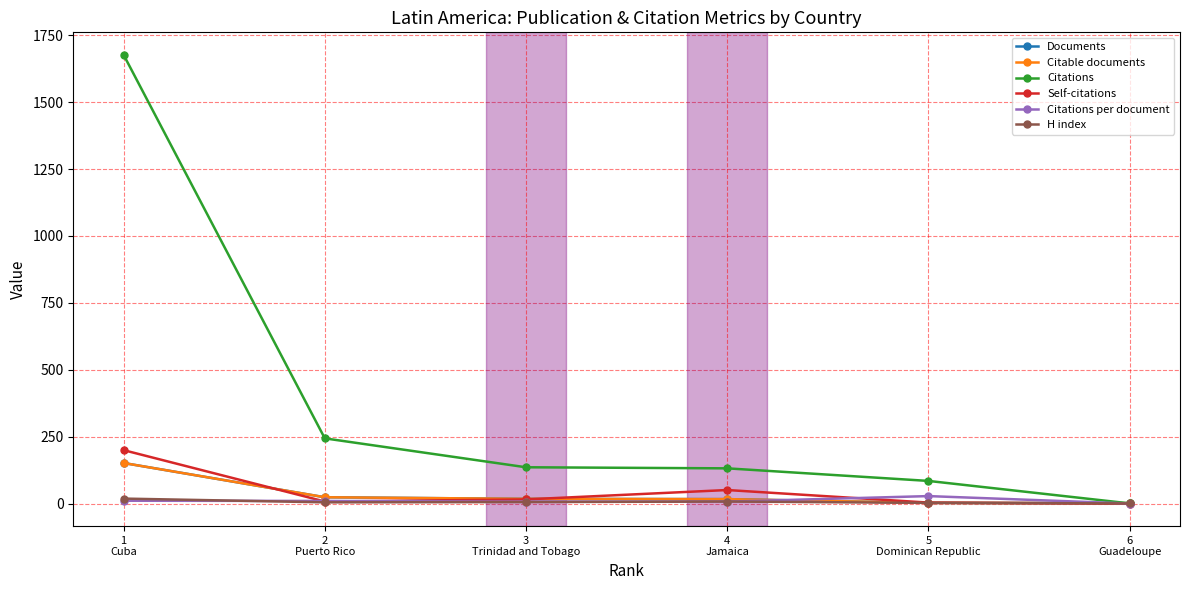

What is the value of the H index point at the 5th from the left?

3.0